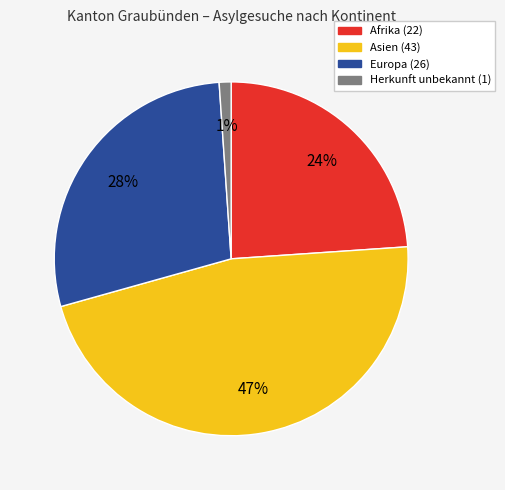

Does any single category account for the majority?

No